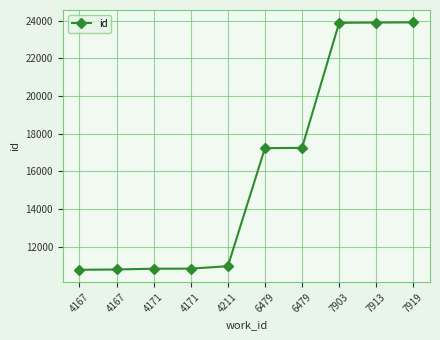

What is the maximum value shown in the chart?

23910